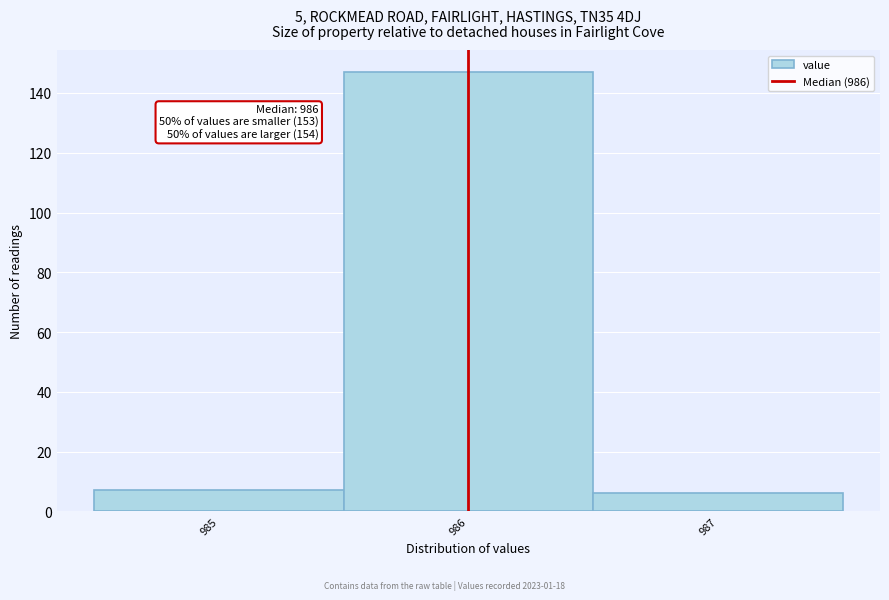

Which range on the x-axis has the tallest bar?

985.5 to 986.5